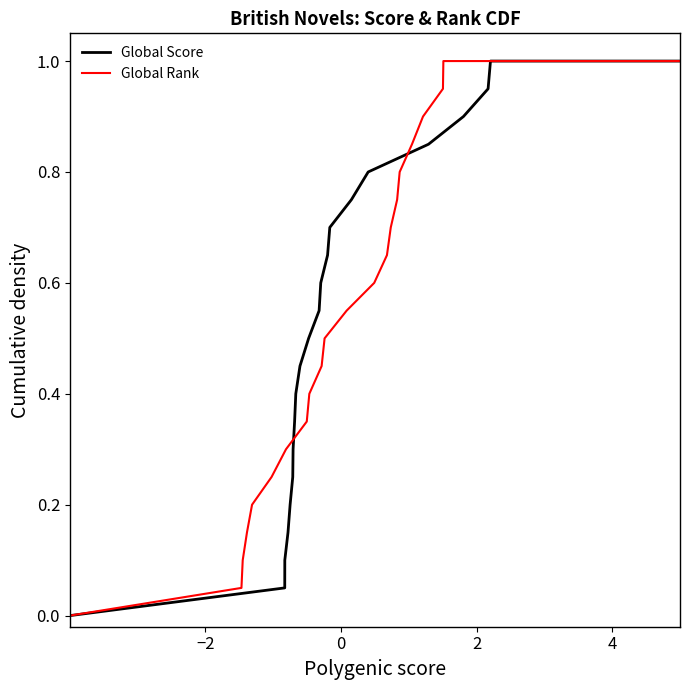

What is the greatest value displayed?

1.0